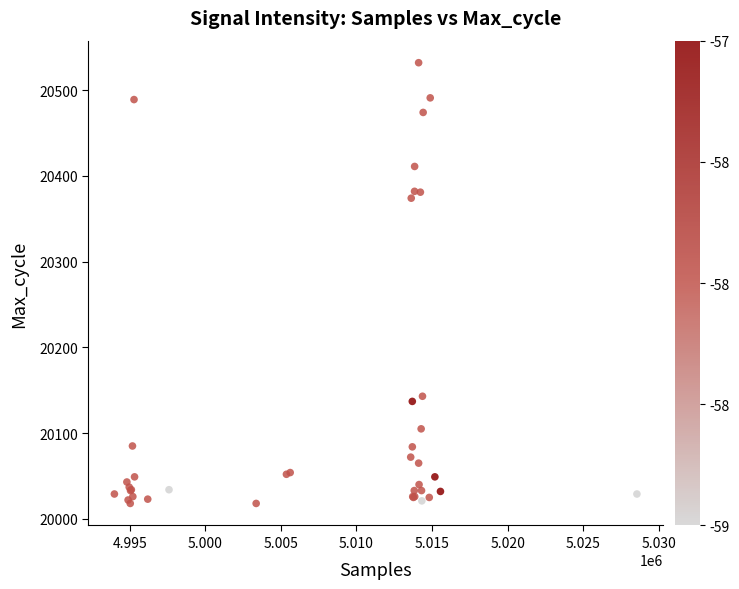

What Y value in the scatter plot is closest to 20275?

20374